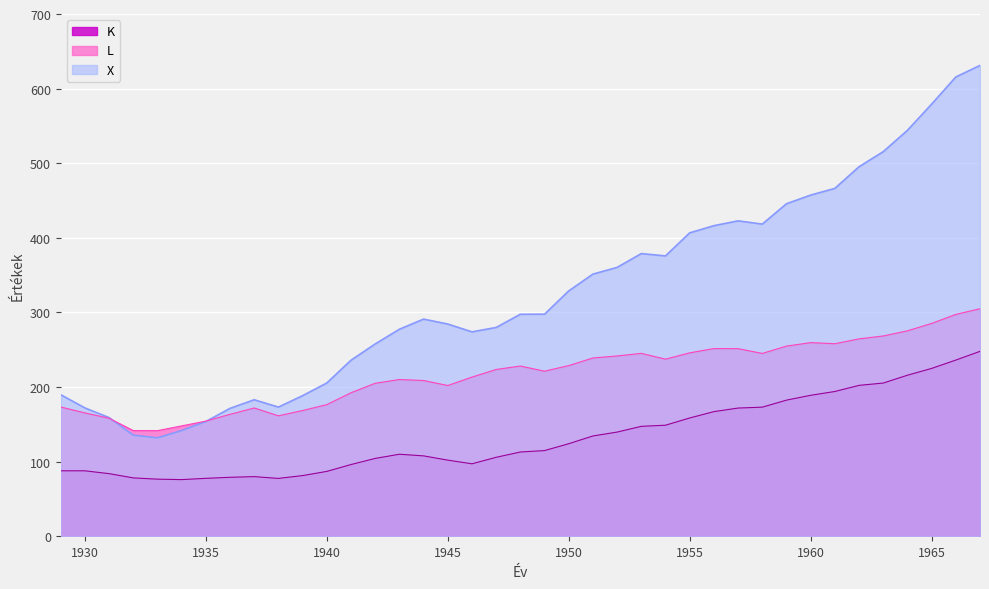

Between 1942 and 1949, which series saw the biggest shift?

X